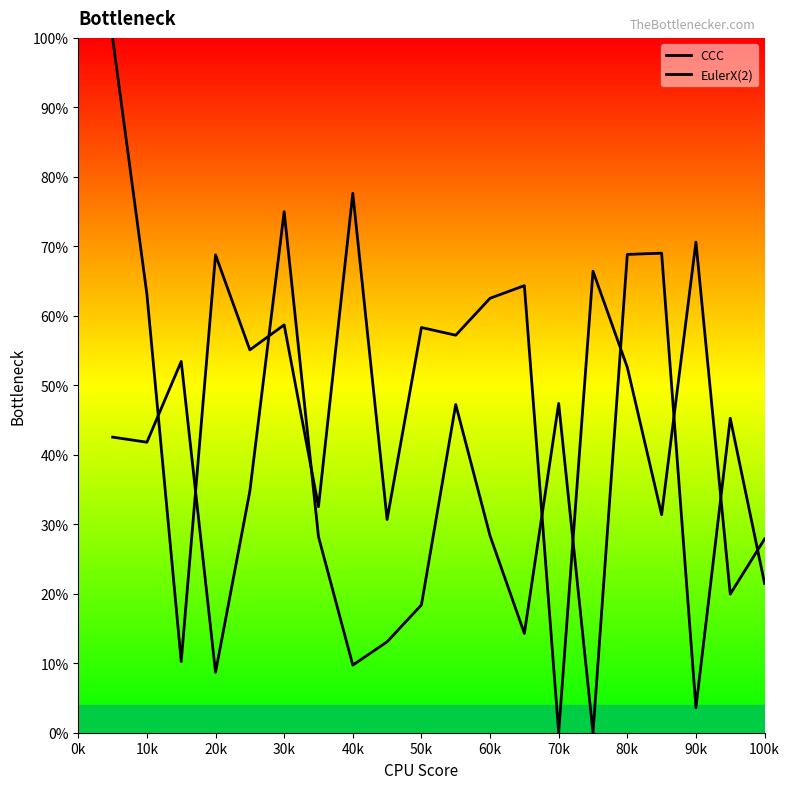

In CCC, how many points are lower than both neighbors (excluding endpoints)?

8